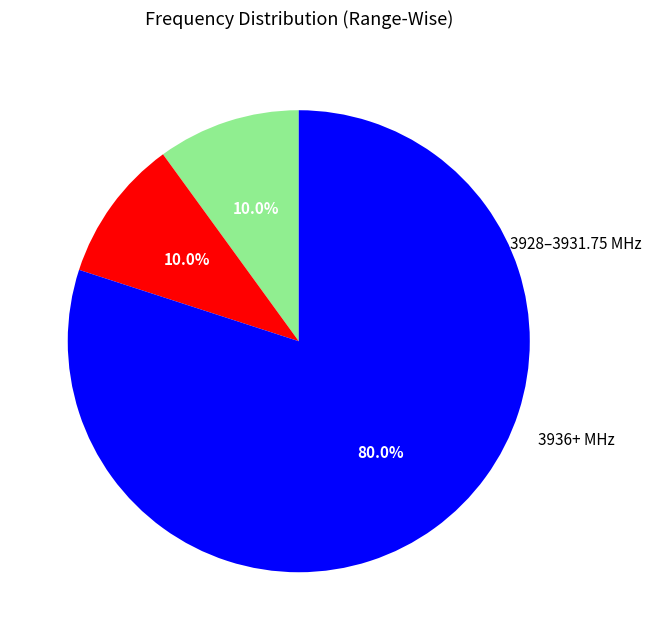

Is there a majority slice in this chart?

Yes